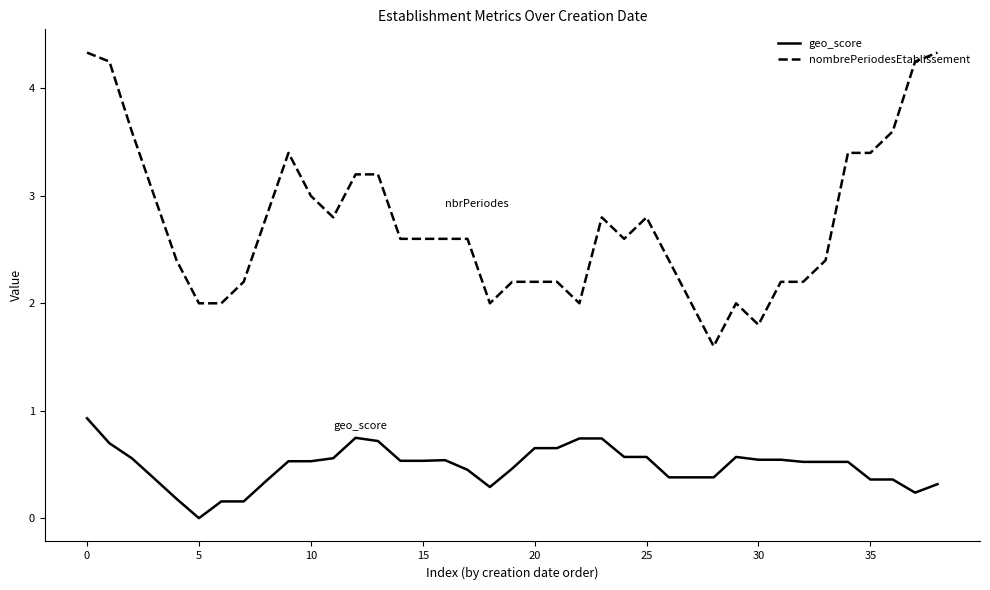

True or false: nombrePeriodesEtablissement has more than 2 interior local peaks.

True